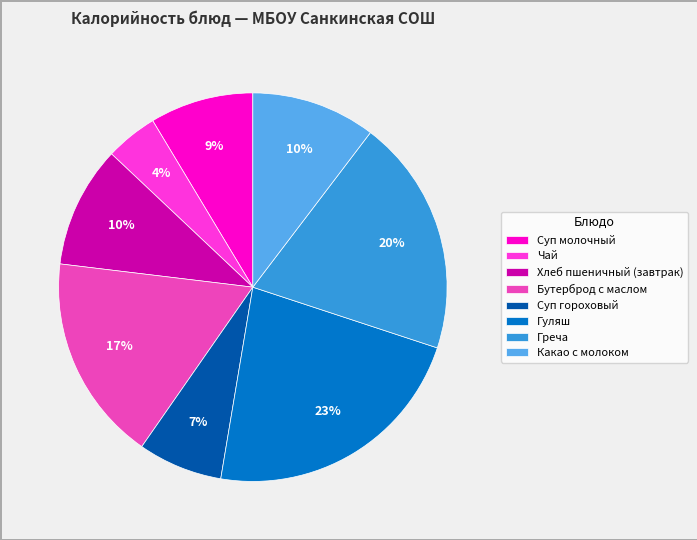

Count the number of slices in the pie.

8